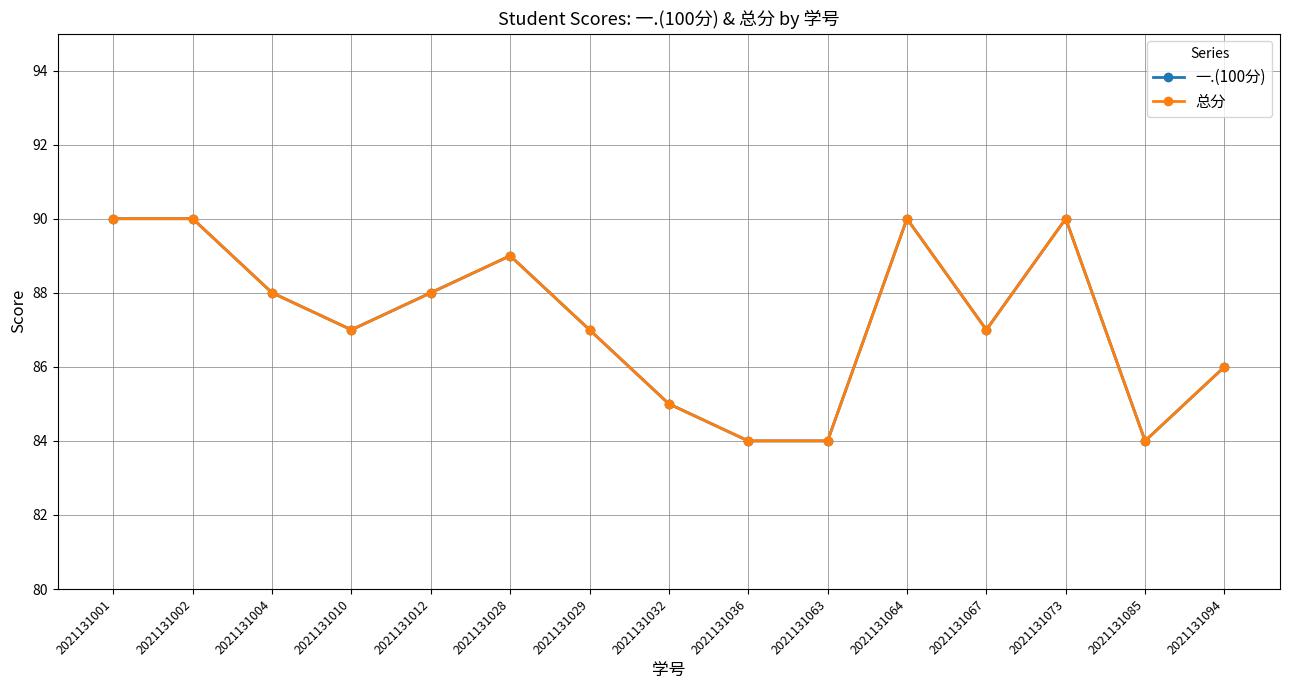

Is this an area chart (filled region under the line)?

No